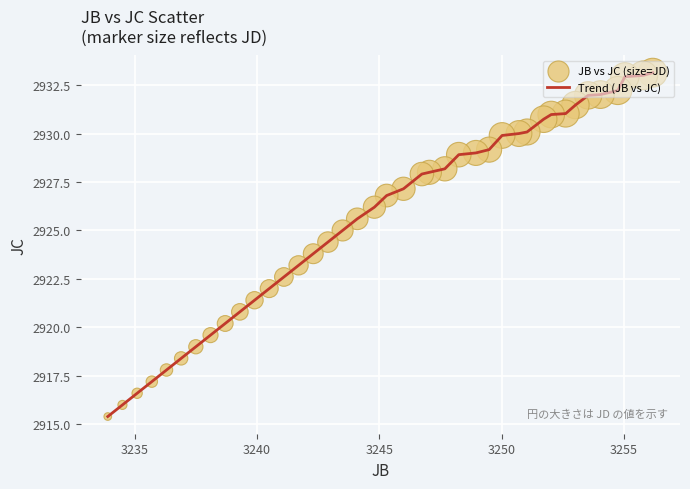

What is the difference between the maximum and minimum values?

17.7